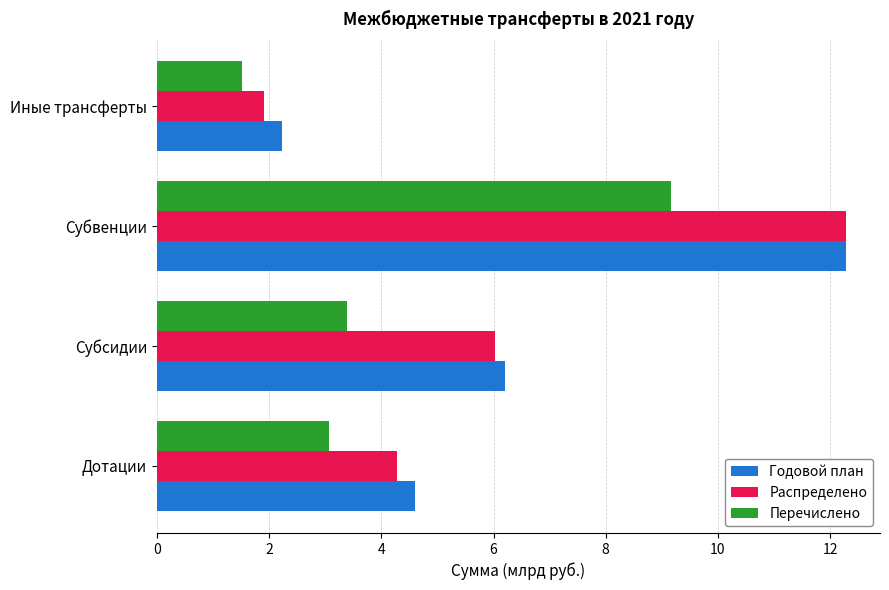

List the labels in order of Распределено value, largest first.

Субвенции, Субсидии, Дотации, Иные трансферты